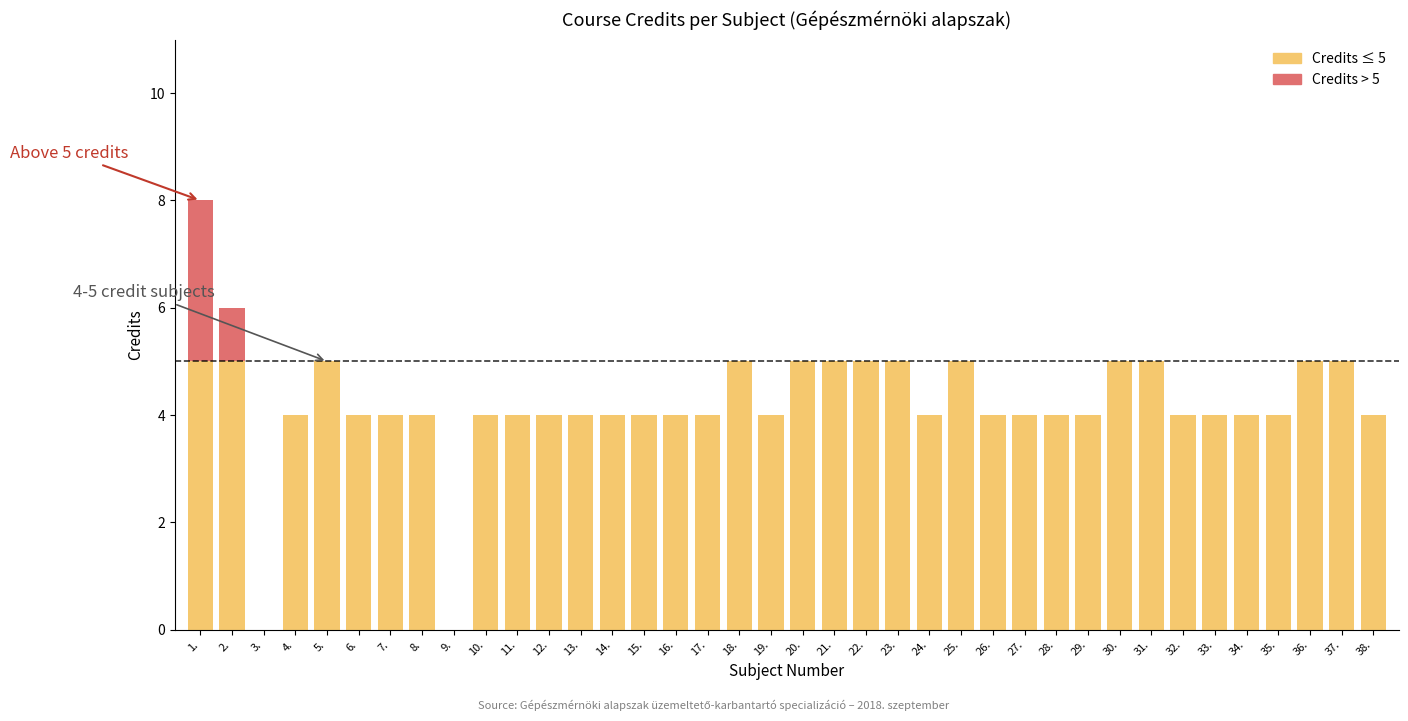

At which category is the sum across all series the highest?

1.